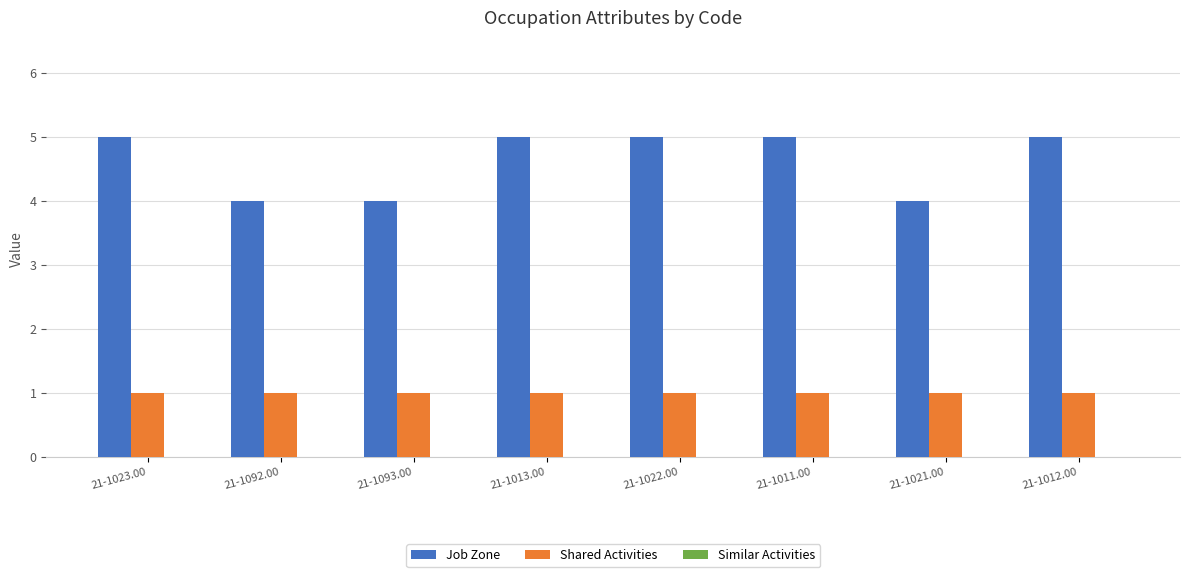

True or false: Shared Activities has a value of 1 at 21-1012.00.

True